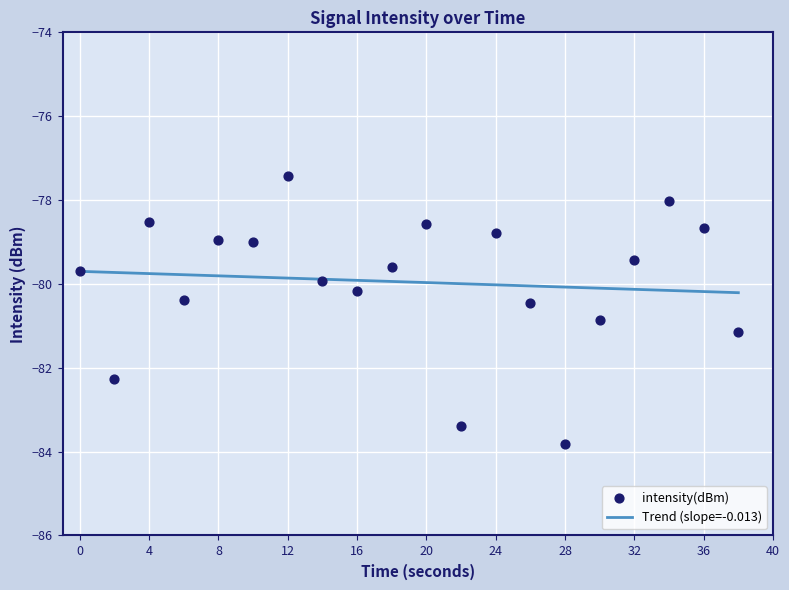

What is the change in value from 4 to 18?

-1.1